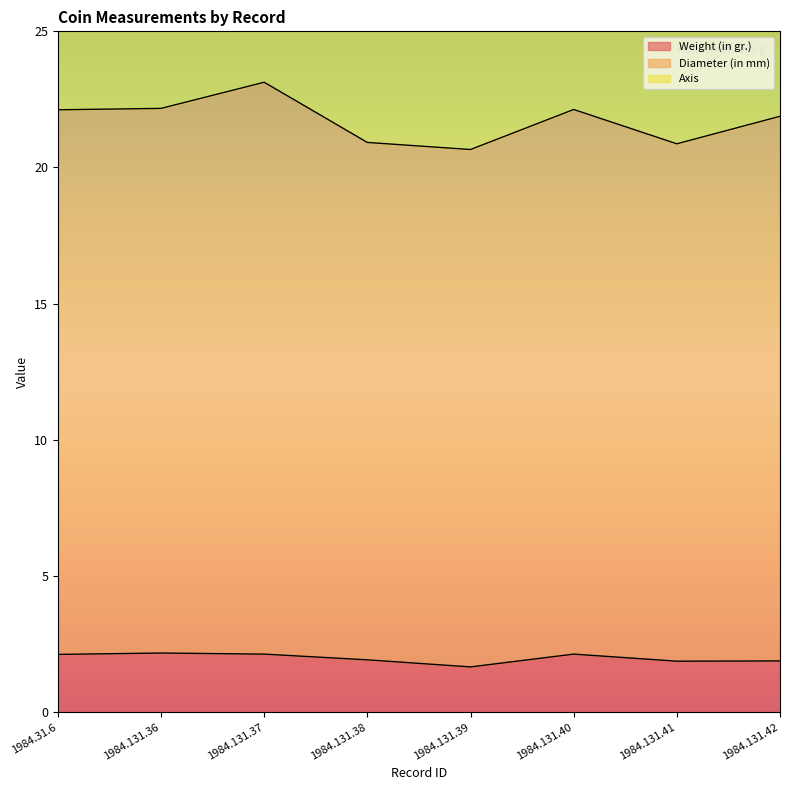

True or false: Weight (in gr.) and Diameter (in mm) intersect in this chart.

False